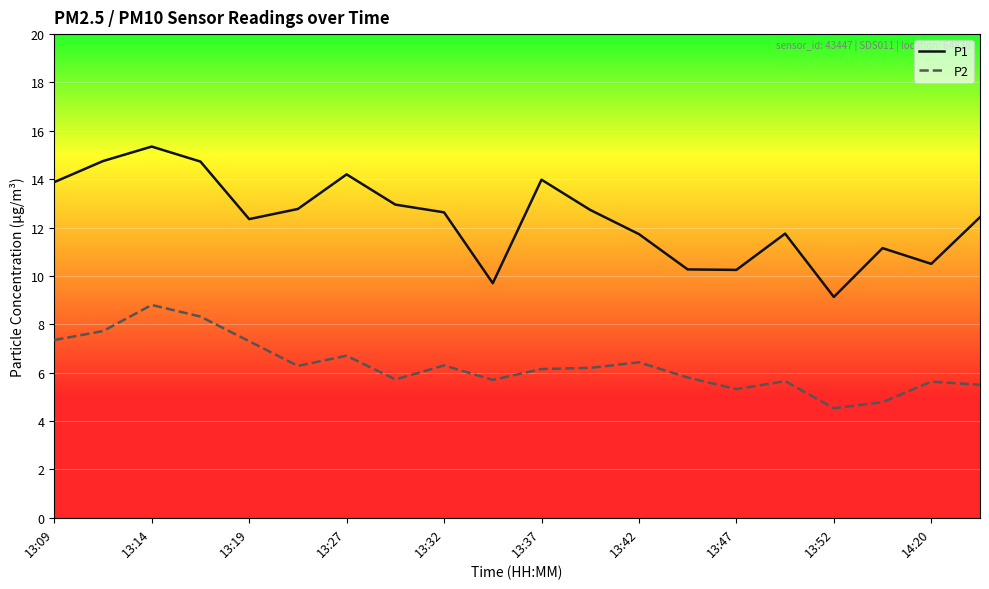

Rank the series by their average value, from highest to lowest.

P1, P2